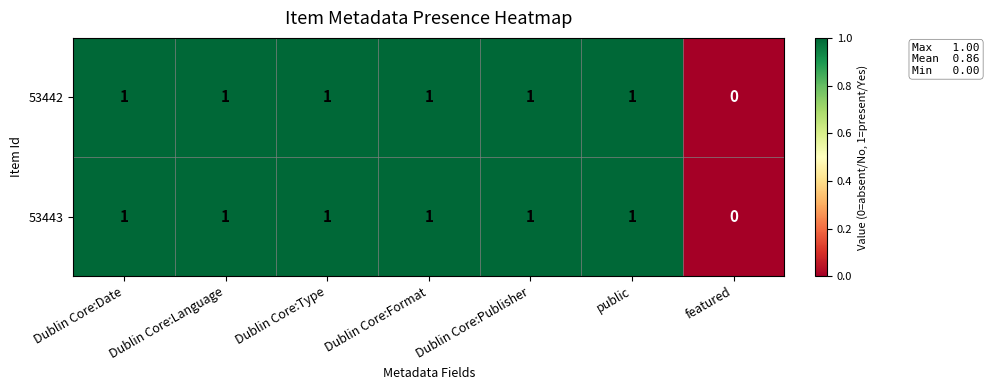

How many 53443 values are between 1 and 2?

6